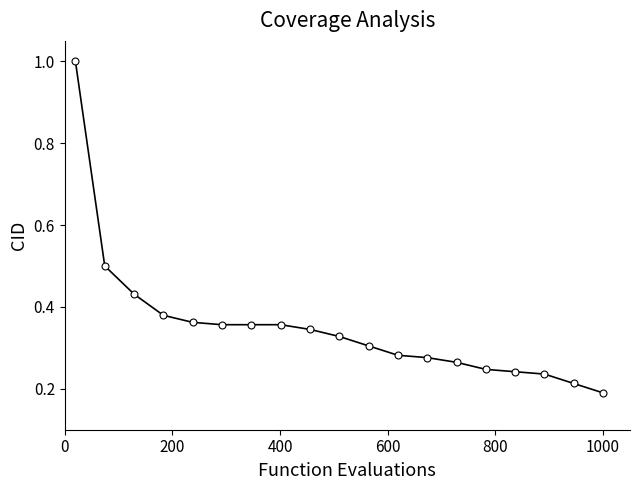

What is the sum of all values?

6.7